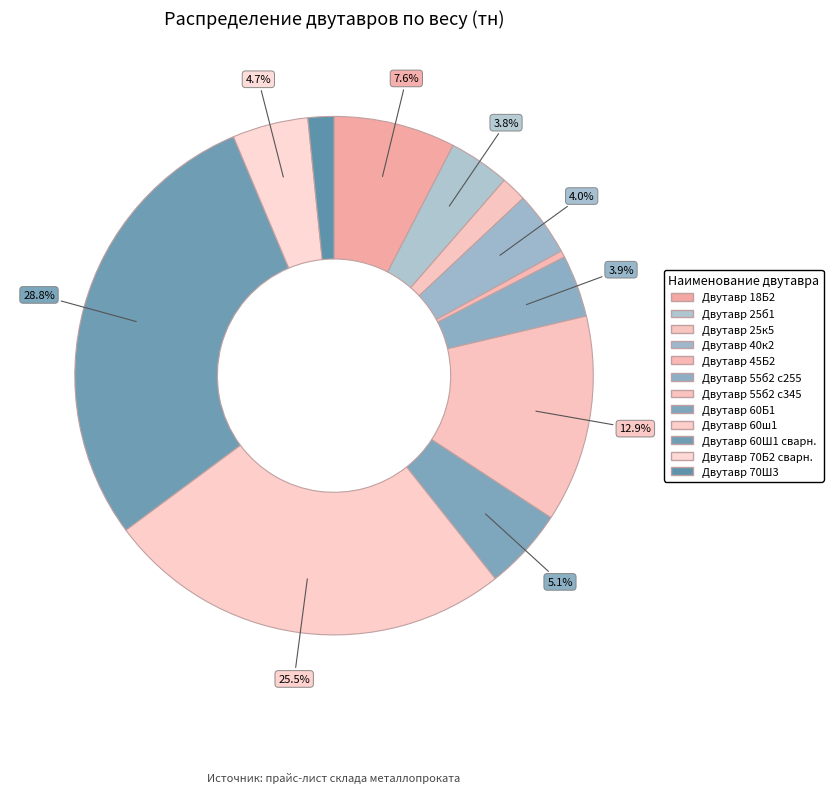

To the nearest percent, what is the difference between the Двутавр 60Ш1 сварн. and Двутавр 45Б2 slice percentages?

28%